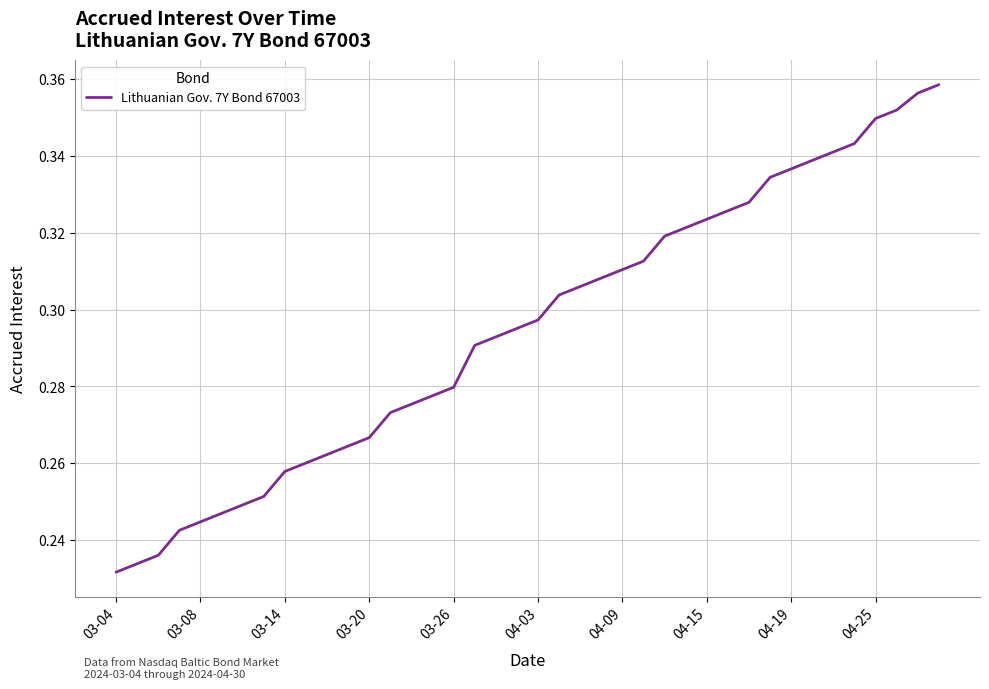

How many lines are shown in the chart?

1